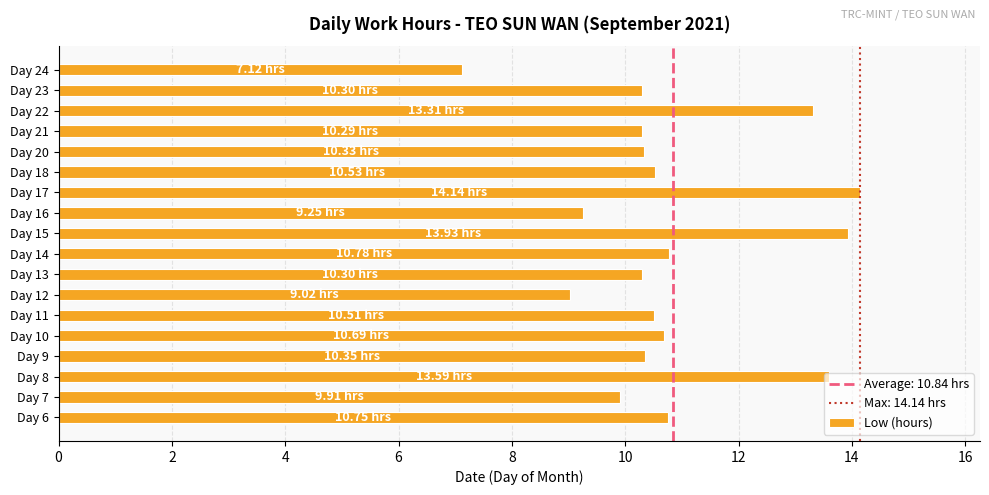

What is the difference between the second highest and minimum values?

6.8